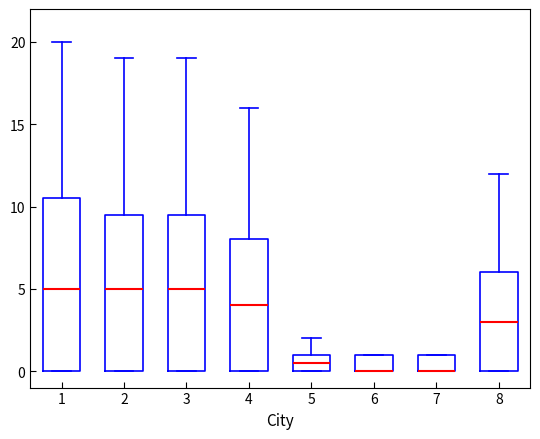

Reading left to right, transcribe this box plot: for each box, give where its median line is, the range the box spans, and where its two whiskers end, as read against the y-axis. The values are not printed on the chart, so give them approximately, as read against the axis.

1: median 5.0, box 0.0 to 10.5, whiskers 0.0 to 20.0
2: median 5.0, box 0.0 to 9.5, whiskers 0.0 to 19.0
3: median 5.0, box 0.0 to 9.5, whiskers 0.0 to 19.0
4: median 4.0, box 0.0 to 8.0, whiskers 0.0 to 16.0
5: median 0.5, box 0.0 to 1.0, whiskers 0.0 to 2.0
6: median 0.0 (drawn on the box's lower edge), box 0.0 to 1.0, whiskers 0.0 to 1.0
7: median 0.0 (drawn on the box's lower edge), box 0.0 to 1.0, whiskers 0.0 to 1.0
8: median 3.0, box 0.0 to 6.0, whiskers 0.0 to 12.0